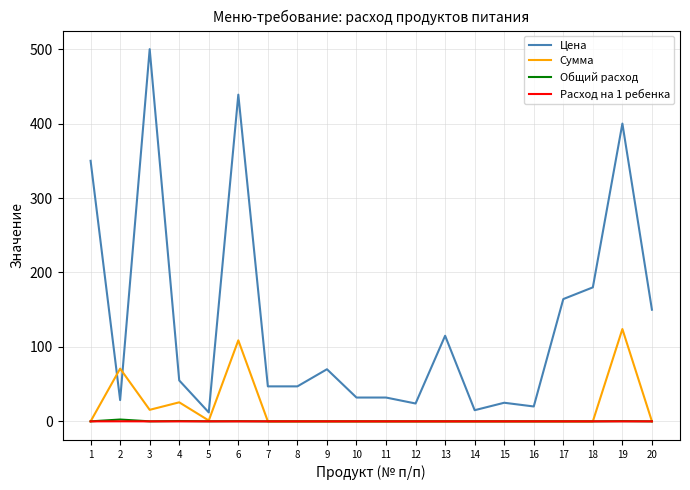

True or false: Цена and Расход на 1 ребенка cross at least once.

False